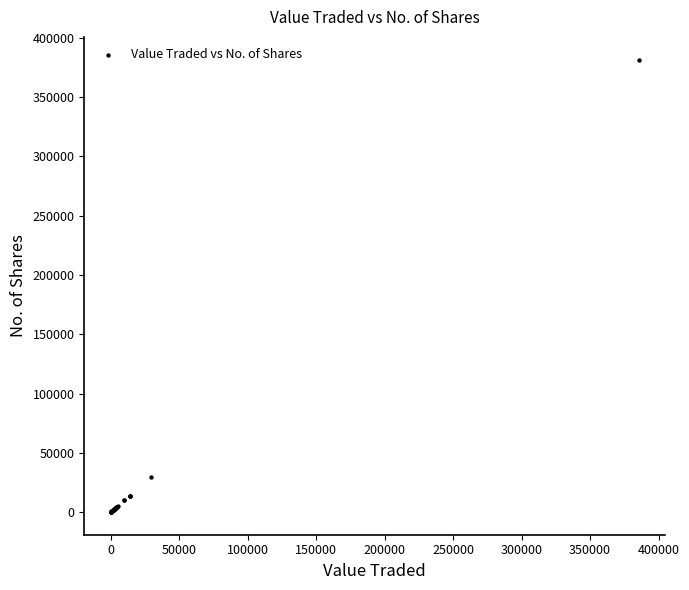

What Y value in the scatter plot is closest to 190873?

29521